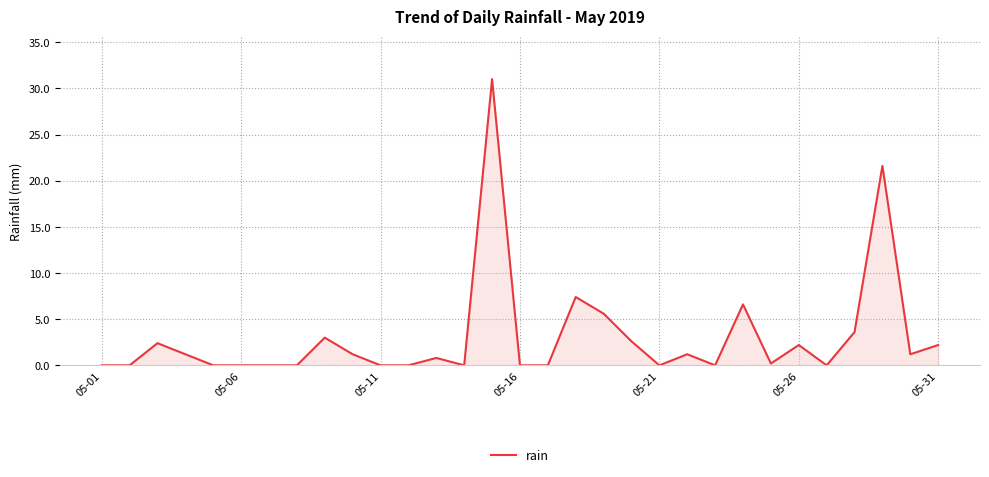

What is the difference between the second highest and minimum values?

21.6